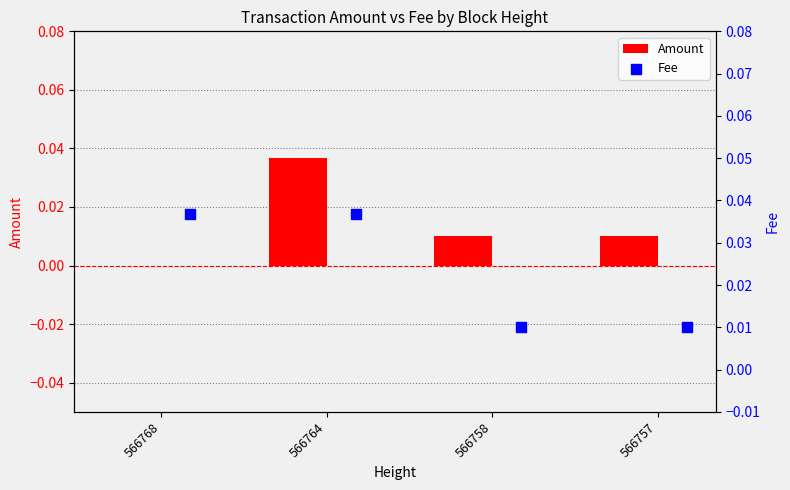

Which series has the largest total across all categories?

Fee